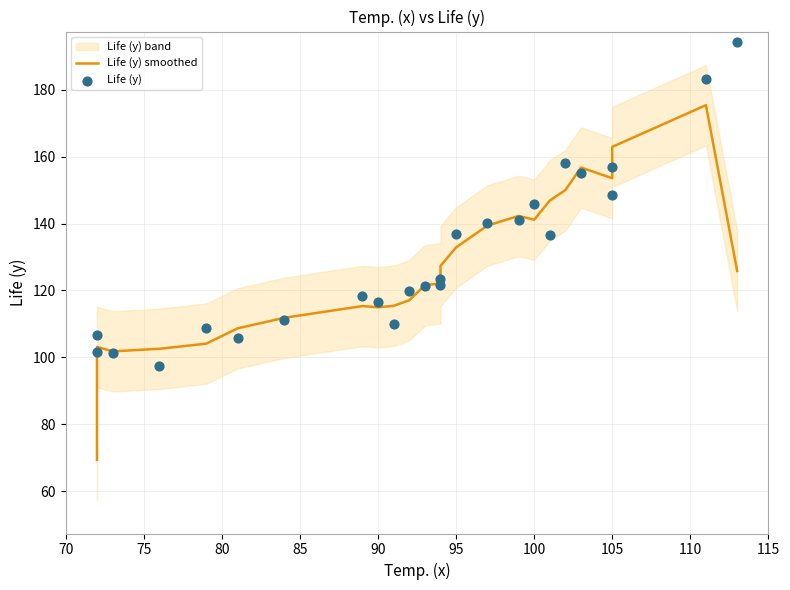

At how many categories does at least one series exceed 164?

2